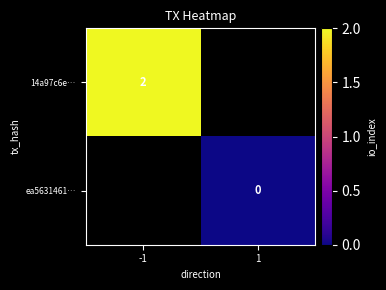

The 14a97c6e… series shows 2 at -1. True or false?

True